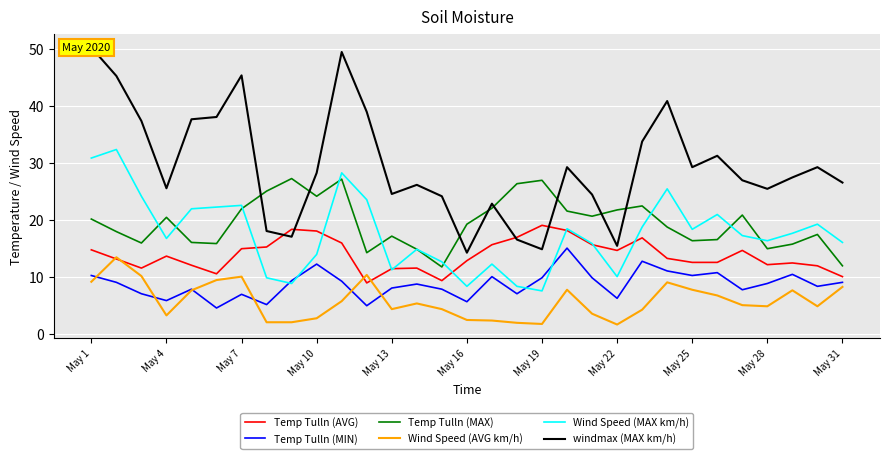

What is the spread (max minus min) of values at 29?

24.4